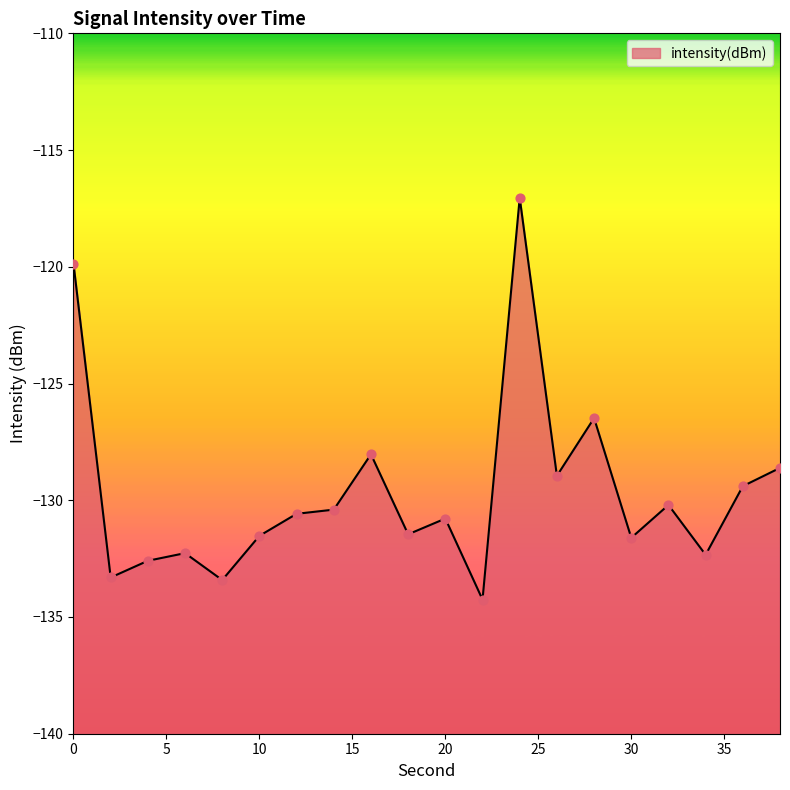

What is the change in value from 10 to 24?

+14.5